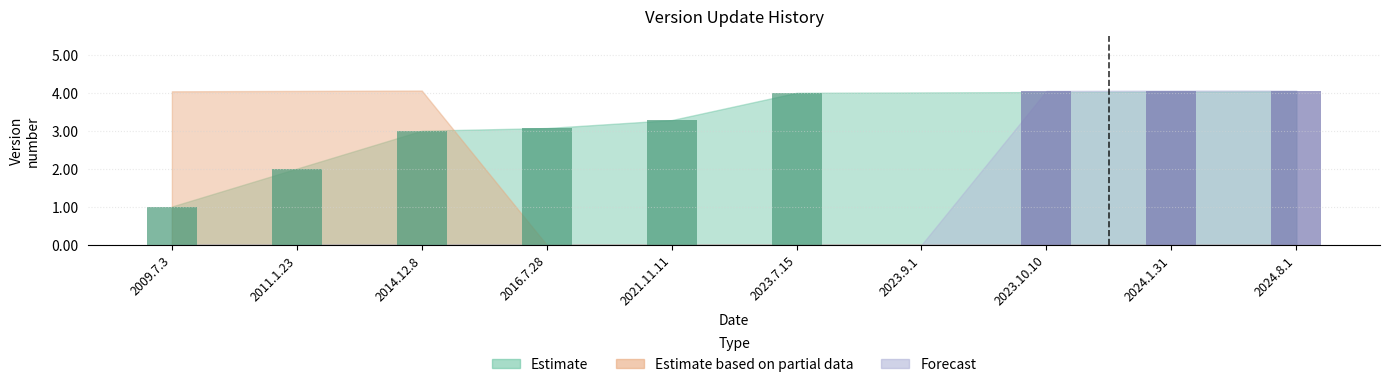

Reading left to right, extract all data points from this chart.

Estimate: 1.0	2.0	3.0	3.1	3.3	4.0	4.0	4.0	4.0	4.0
Estimate based on partial data: 4.0	4.1	4.1	0.0	0.0	0.0	0.0	0.0	0.0	0.0
Forecast: 0.0	0.0	0.0	0.0	0.0	0.0	0.0	4.1	4.1	4.1